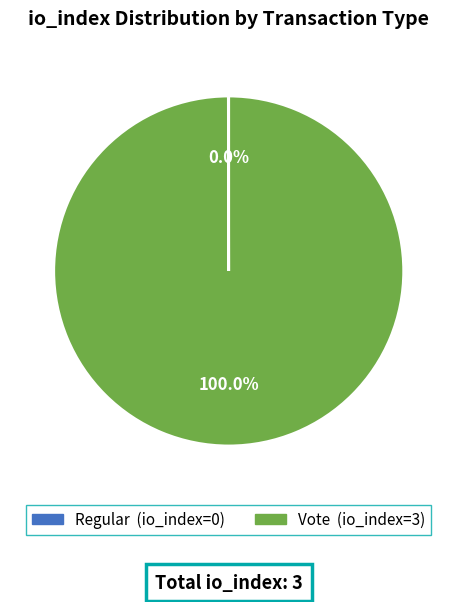

Is there any slice that represents more than half of the pie?

Yes